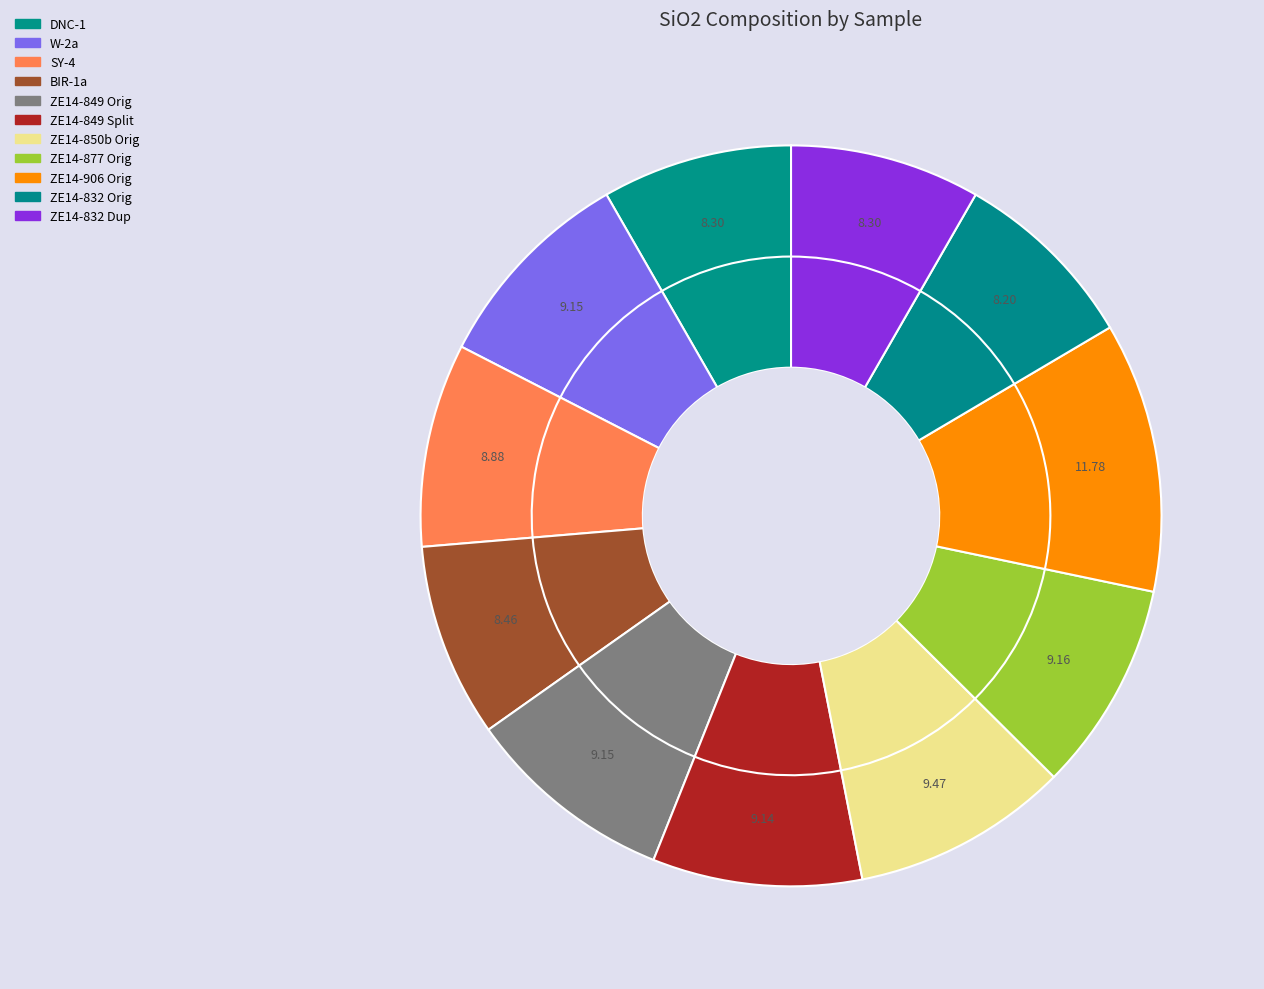

Is there a majority slice in this chart?

No